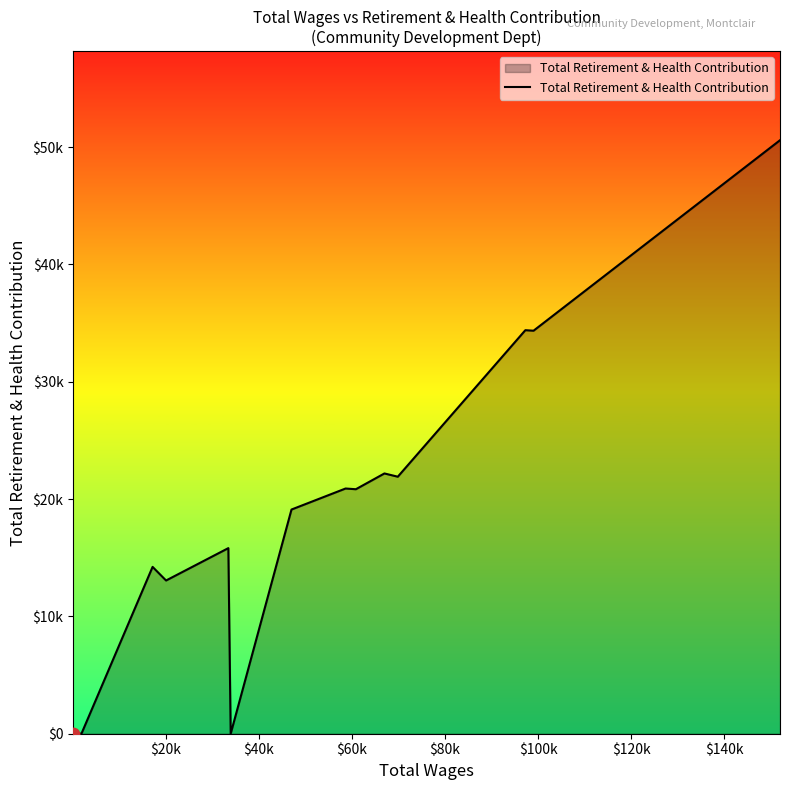

How many points are higher than both their immediate neighbors (excluding endpoints)?

5